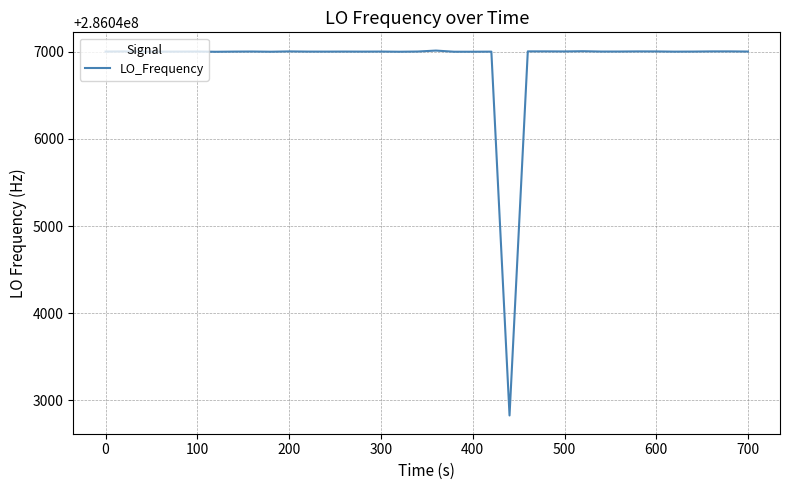

Count the number of data series in this chart.

1